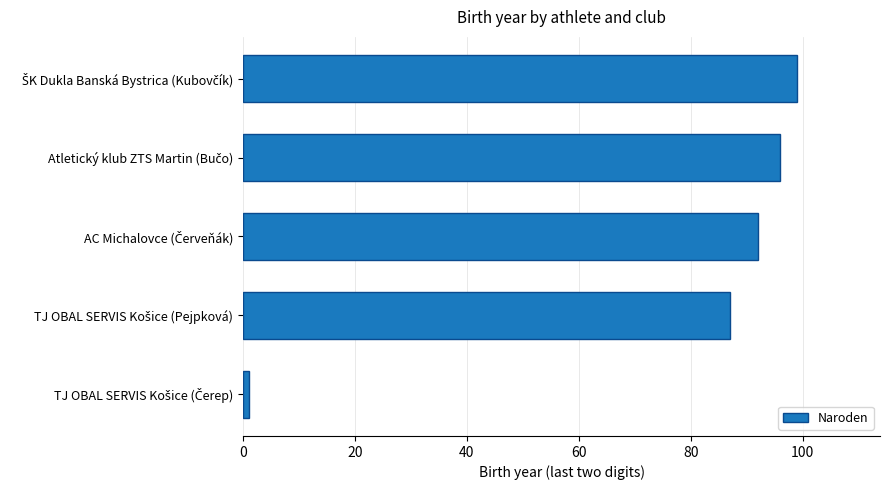

What is the difference between the second highest and minimum values?

95